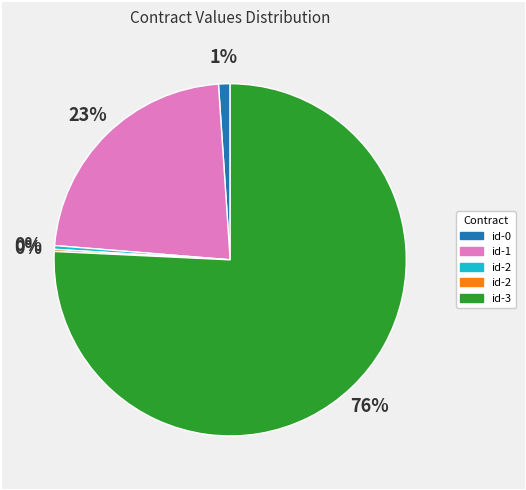

Is there any slice that represents more than half of the pie?

Yes